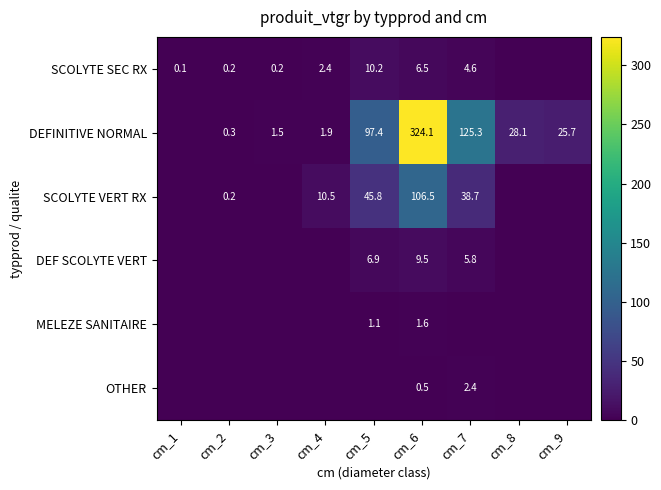

What is the difference between the DEFINITIVE NORMAL values at cm_4 and cm_5?

95.5